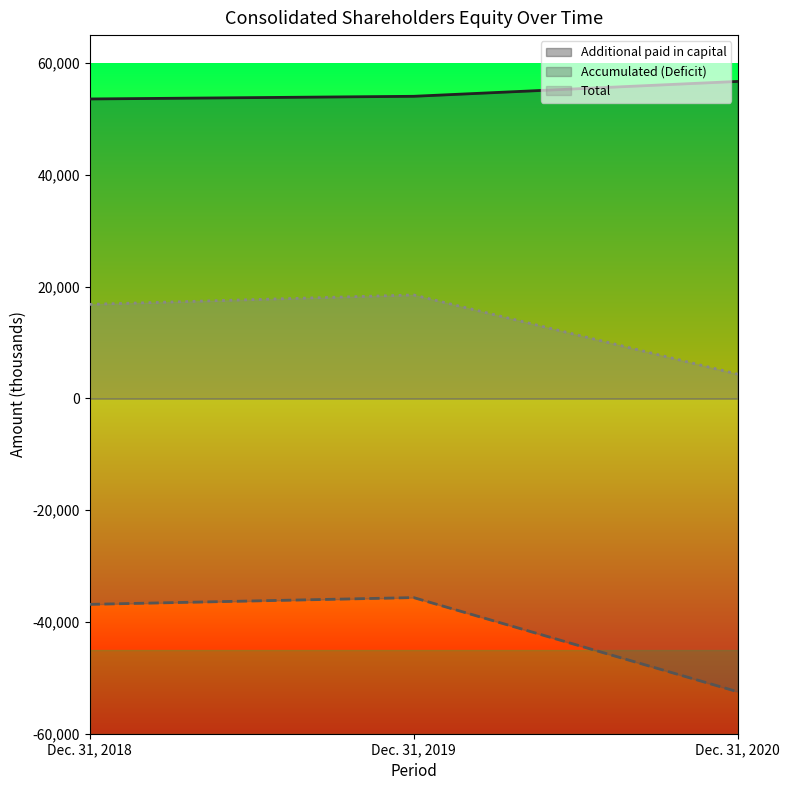

What are all the series names shown in the legend?

Additional paid in capital, Accumulated (Deficit), Total